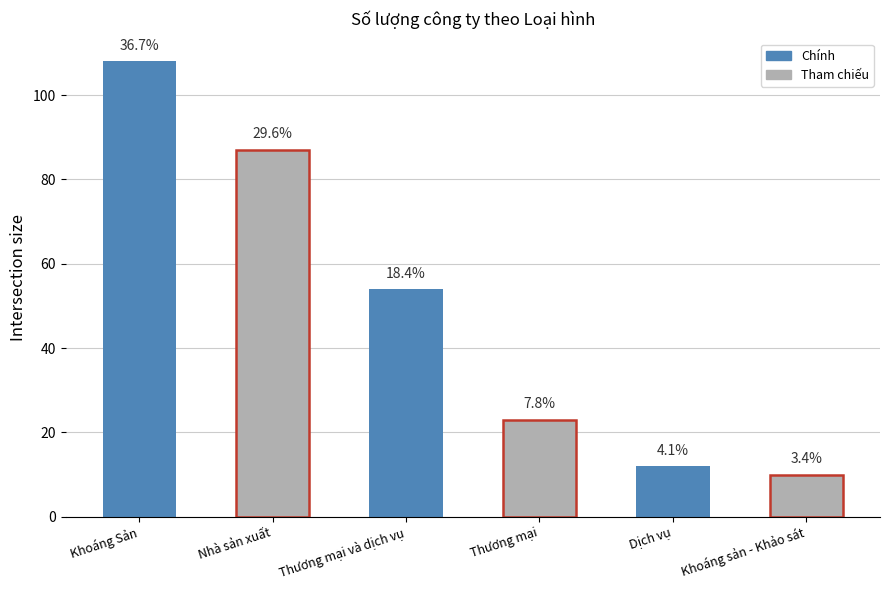

What is the value of the 6th bar from the left?

10